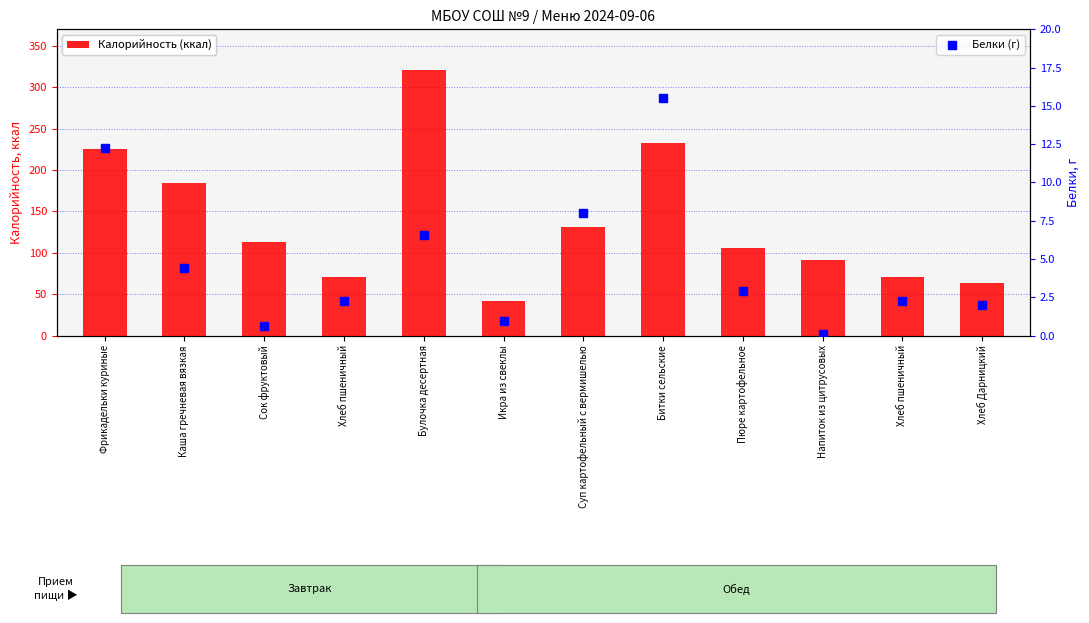

What is the change in value from Суп картофельный с вермишелью to Пюре картофельное?

-25.3